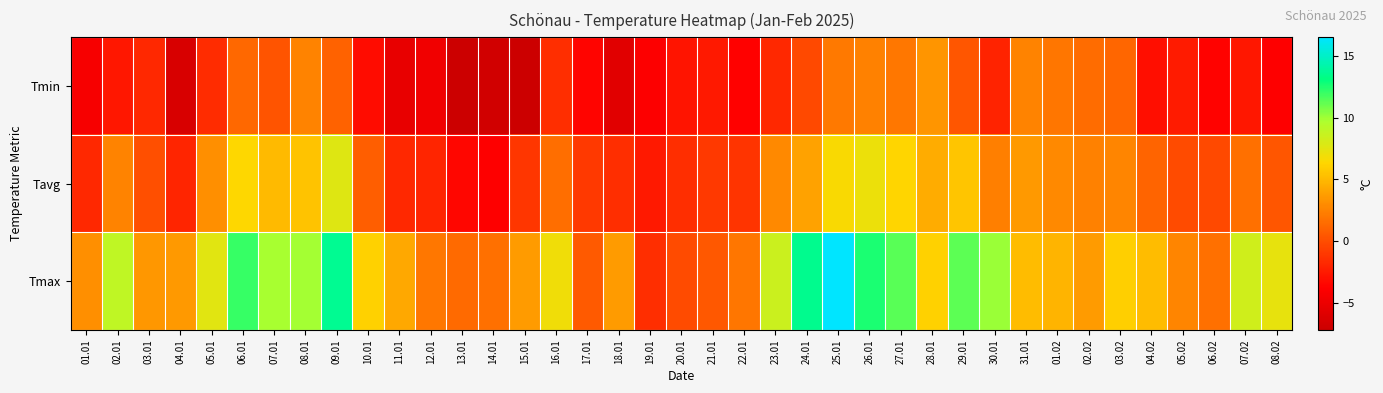

Reading right to left, what are all the values shown in this chart?

Tmin: 08.02=-3.8	07.02=-2.6	06.02=-3.6	05.02=-2.4	04.02=-3.1	03.02=1.2	02.02=1.5	01.02=1.9	31.01=2.6	30.01=-2.1	29.01=0.4	28.01=3.4	27.01=2.0	26.01=2.5	25.01=2.1	24.01=-0.2	23.01=-1.8	22.01=-3.7	21.01=-2.5	20.01=-2.8	19.01=-3.9	18.01=-5.8	17.01=-3.5	16.01=-1.5	15.01=-7.2	14.01=-6.8	13.01=-7.2	12.01=-4.7	11.01=-5.3	10.01=-3.2	09.01=1.0	08.01=2.6	07.01=0.3	06.01=1.3	05.01=-1.6	04.01=-6.3	03.01=-1.8	02.01=-2.6	01.01=-4.3
Tavg: 08.02=0.5	07.02=1.6	06.02=-0.2	05.02=-0.1	04.02=1.1	03.02=2.6	02.02=2.4	01.02=2.8	31.01=3.6	30.01=2.4	29.01=5.5	28.01=4.5	27.01=6.3	26.01=7.1	25.01=6.5	24.01=4.0	23.01=2.9	22.01=-1.2	21.01=-1.0	20.01=-1.5	19.01=-2.5	18.01=-1.5	17.01=-1.0	16.01=1.6	15.01=-1.2	14.01=-3.8	13.01=-3.5	12.01=-2.0	11.01=-1.8	10.01=0.8	09.01=7.7	08.01=5.4	07.01=5.1	06.01=6.4	05.01=3.1	04.01=-2.0	03.01=0.1	02.01=2.6	01.01=-1.8
Tmax: 08.02=7.3	07.02=8.3	06.02=1.6	05.02=2.7	04.02=5.2	03.02=6.0	02.02=3.7	01.02=4.8	31.01=5.2	30.01=10.1	29.01=11.3	28.01=6.1	27.01=11.4	26.01=12.6	25.01=16.5	24.01=13.5	23.01=8.5	22.01=1.9	21.01=0.5	20.01=-0.1	19.01=-1.5	18.01=3.7	17.01=0.6	16.01=6.9	15.01=3.7	14.01=1.6	13.01=1.4	12.01=2.0	11.01=4.2	10.01=6.1	09.01=13.6	08.01=9.9	07.01=9.8	06.01=12.0	05.01=7.6	04.01=3.6	03.01=3.5	02.01=9.0	01.01=3.1